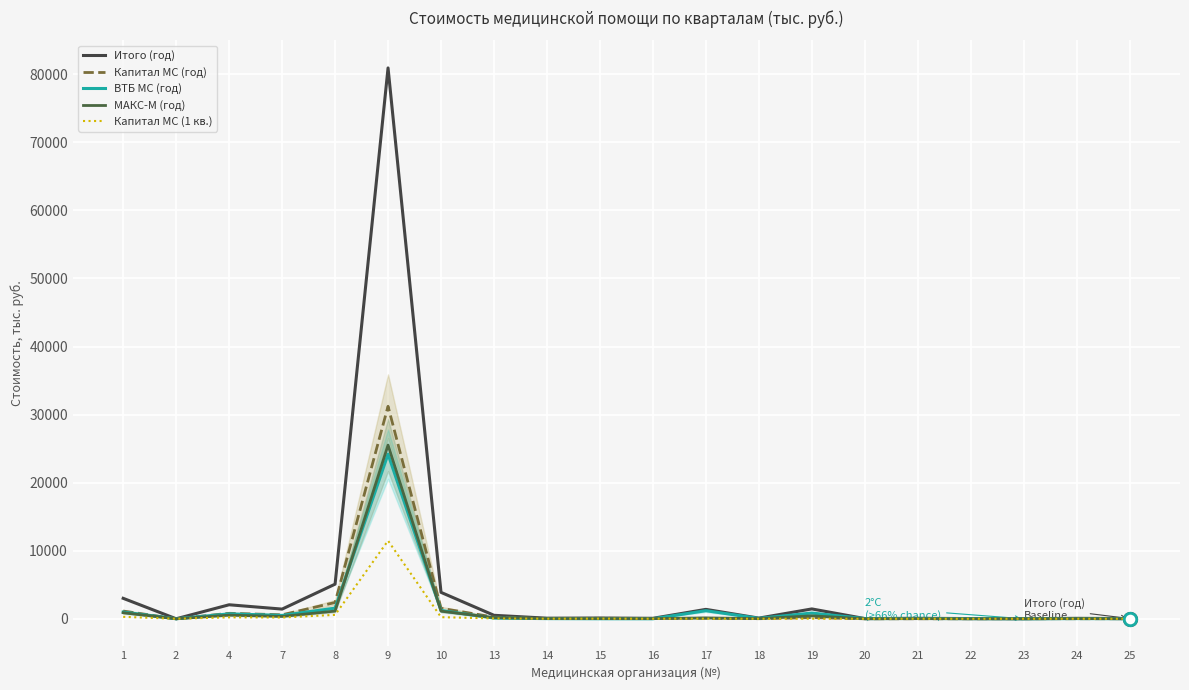

At how many categories does at least one series exceed 27138?

1